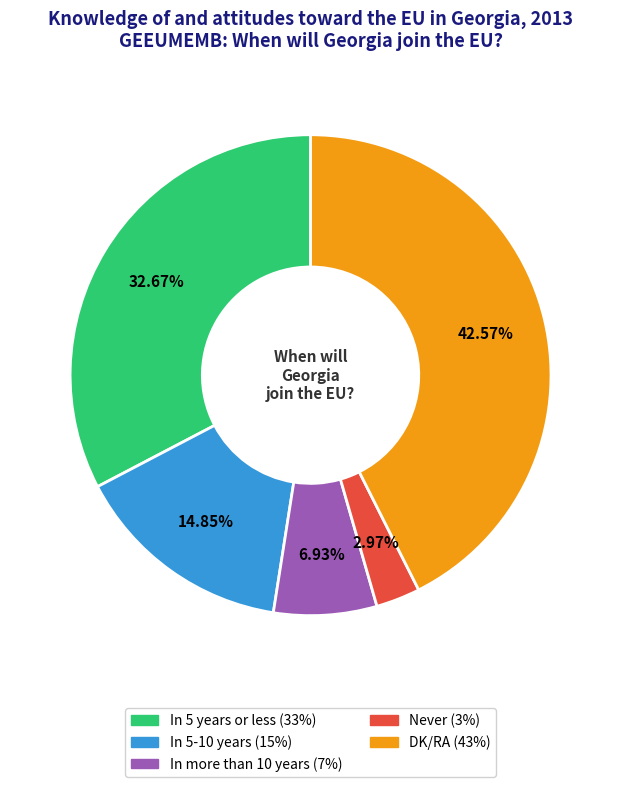

To the nearest percent, what portion does In 5 years or less represent?

33%